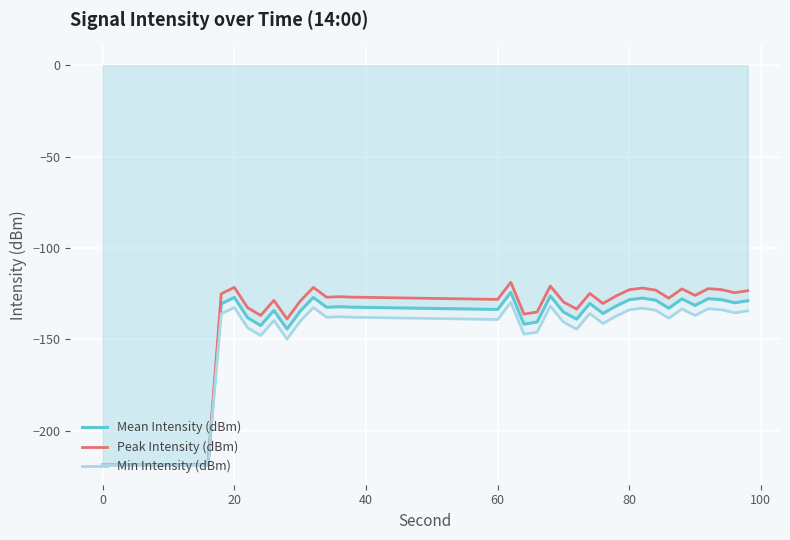

What is the difference between the second highest and second lowest values in the Peak Intensity (dBm) series?

97.9